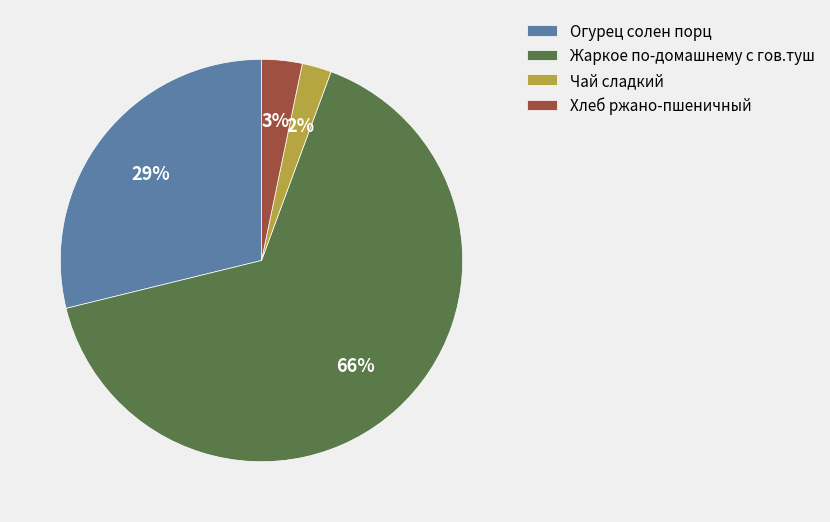

Rank the categories by value from lowest to highest.

Чай сладкий, Хлеб ржано-пшеничный, Огурец солен порц, Жаркое по-домашнему с гов.туш